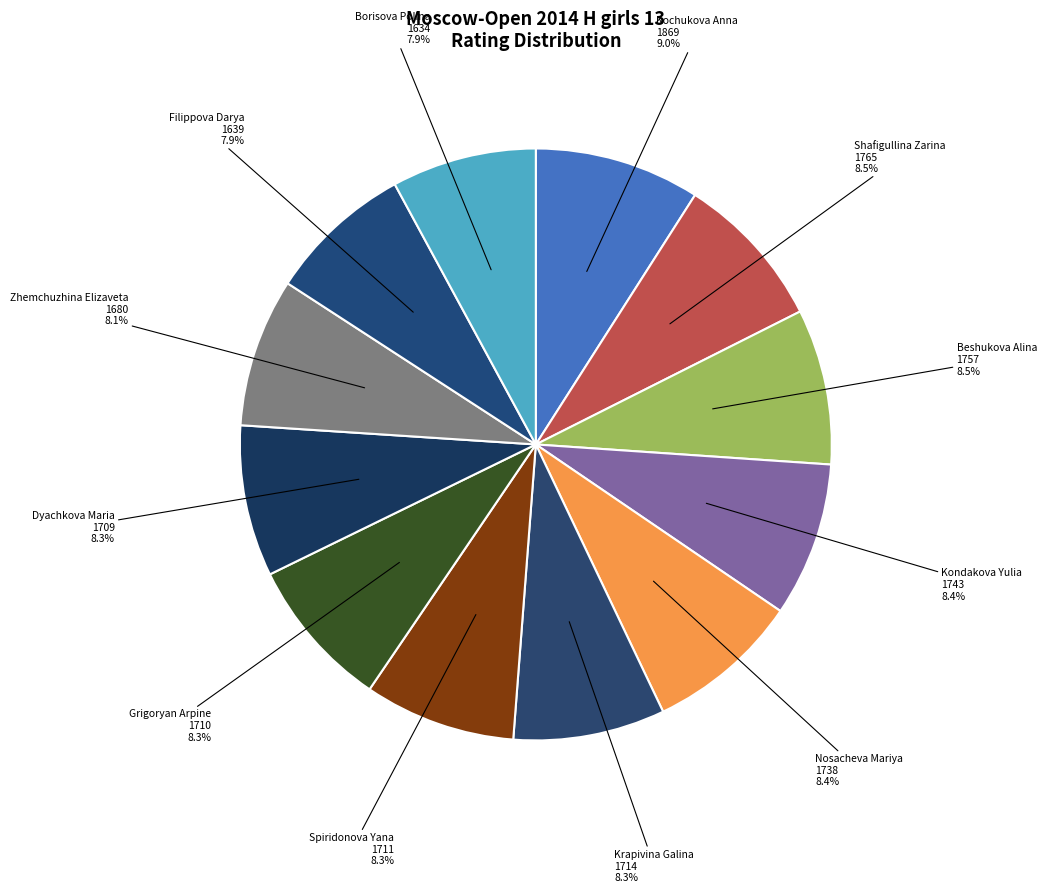

Does any single category account for the majority?

No